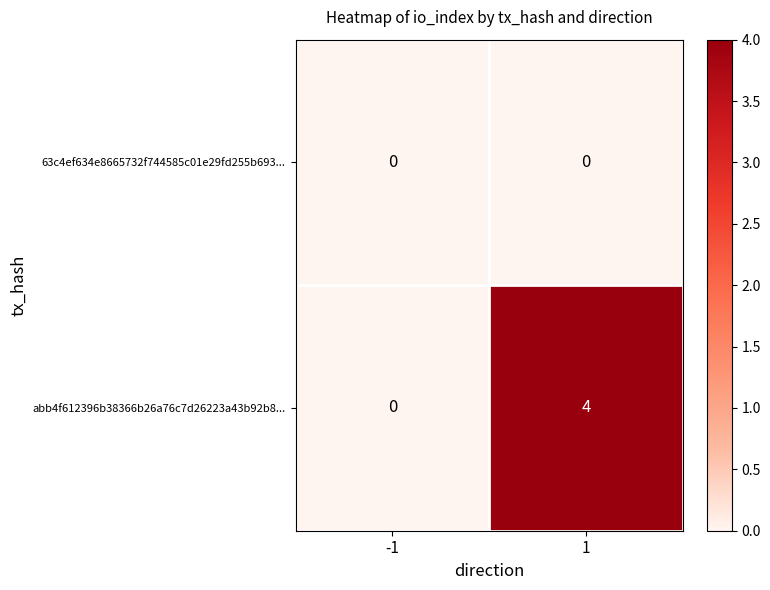

Rank the series by their average value, from highest to lowest.

abb4f612396b38366b26a76c7d26223a43b92b8..., 63c4ef634e8665732f744585c01e29fd255b693...